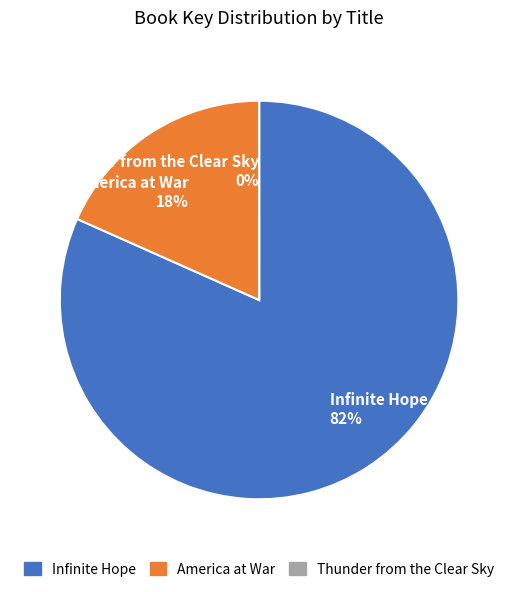

Is it true that America at War is 9% of the pie?

False